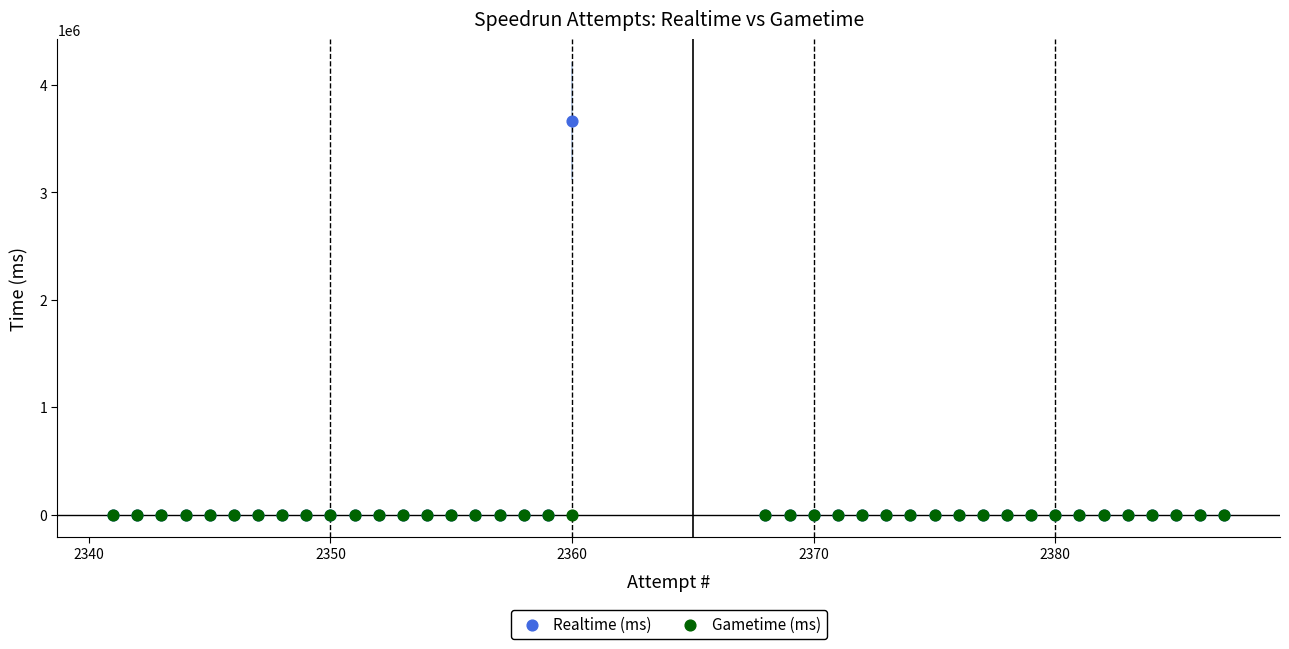

What are all the series names shown in the legend?

Realtime (ms), Gametime (ms)